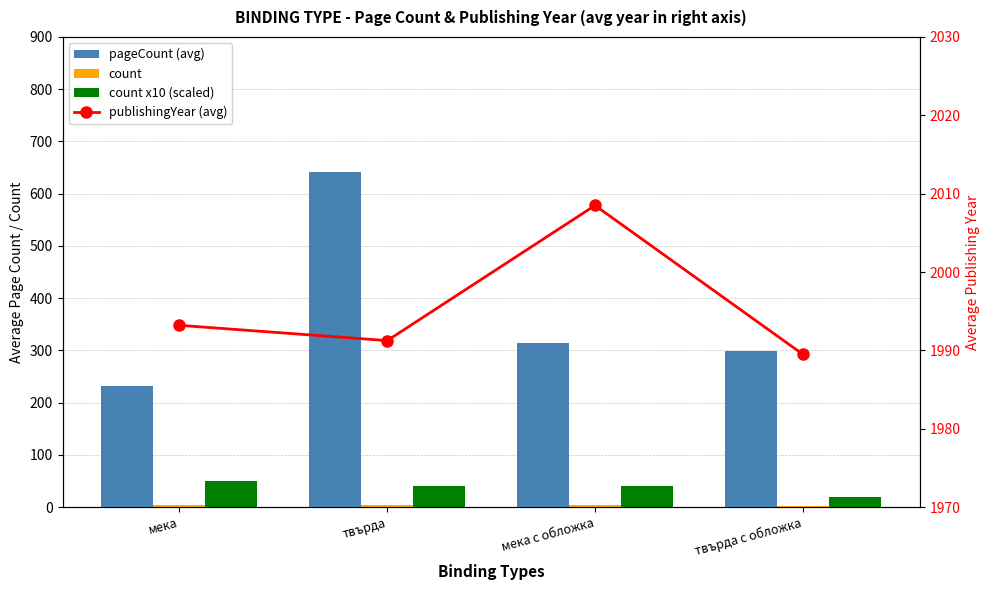

True or false: pageCount (avg) has a value of 841.2 at твърда.

False